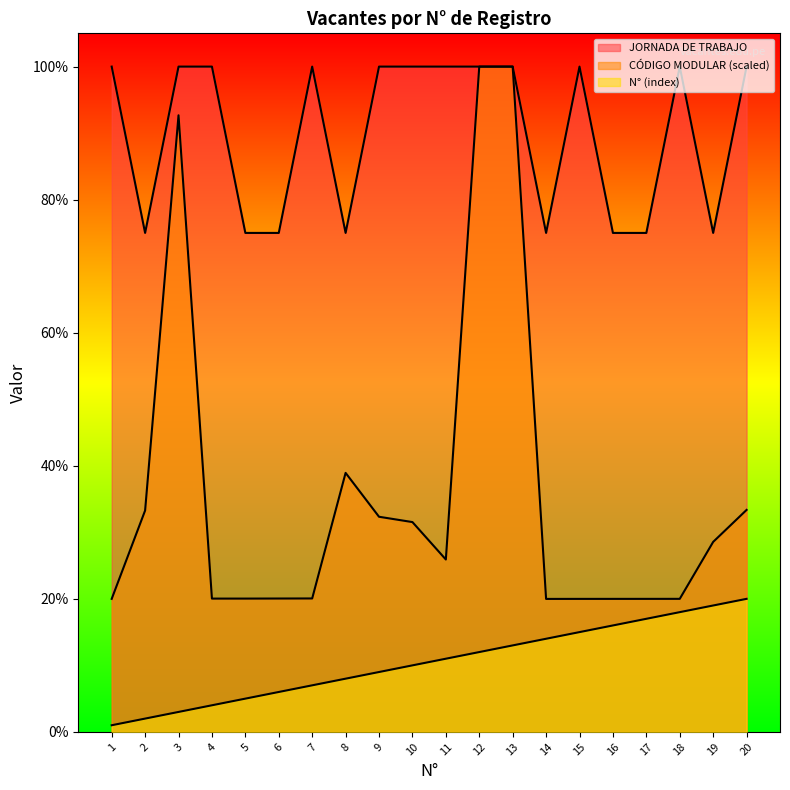

True or false: CÓDIGO MODULAR (scaled) and N° (index) cross at least once.

False